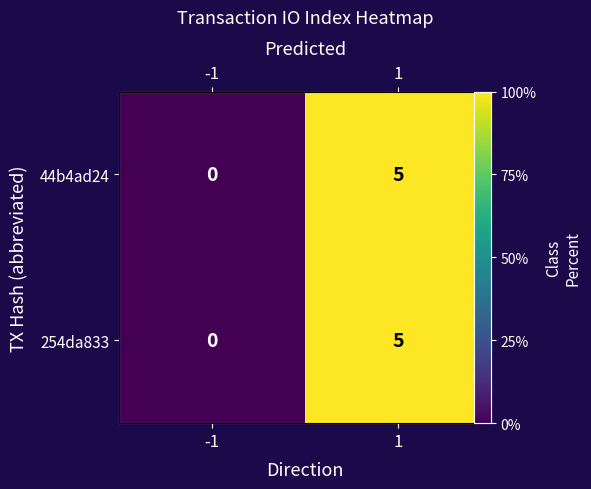

What is the sum of the 44b4ad24 values at -1 and 1?

5